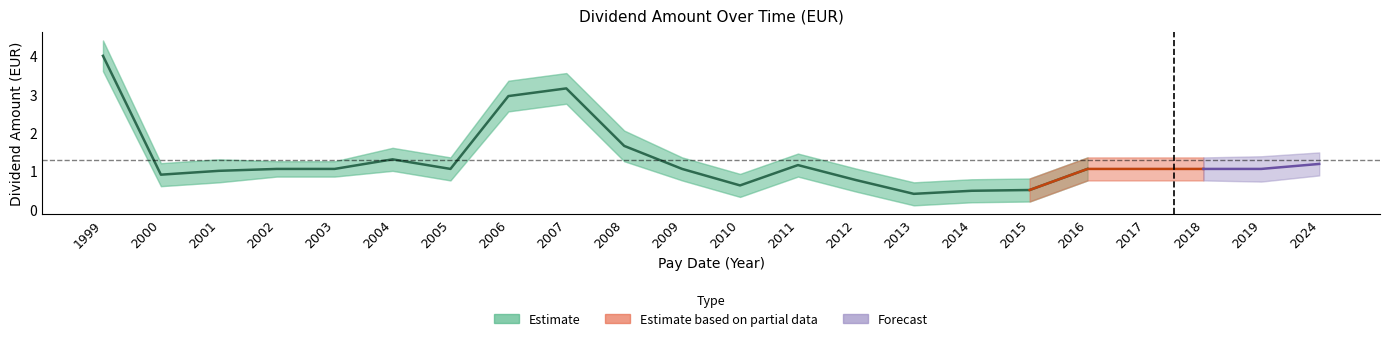

Does the chart display data point markers on the line(s)?

No